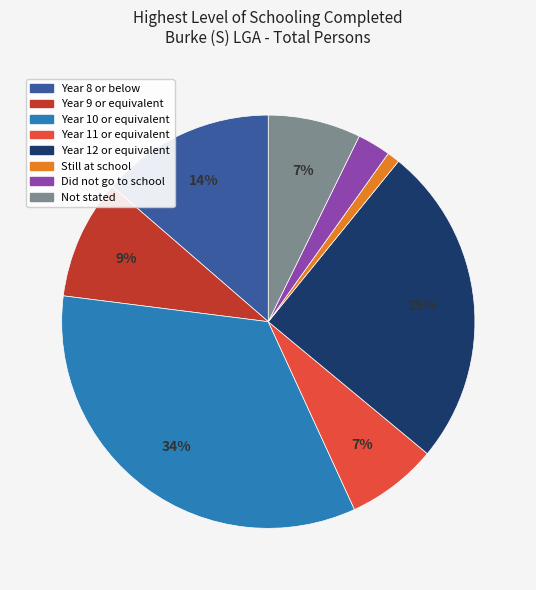

Is the sum of Not stated and Year 10 or equivalent greater than half?

No